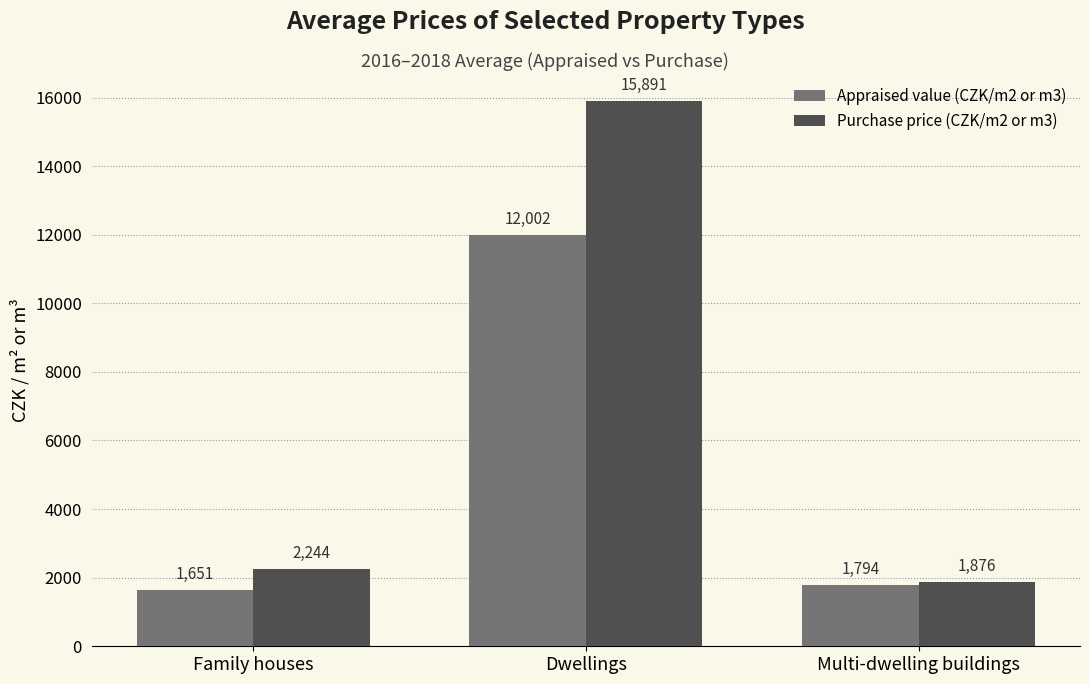

The Appraised value (CZK/m2 or m3) series shows 1651 at Family houses. True or false?

True